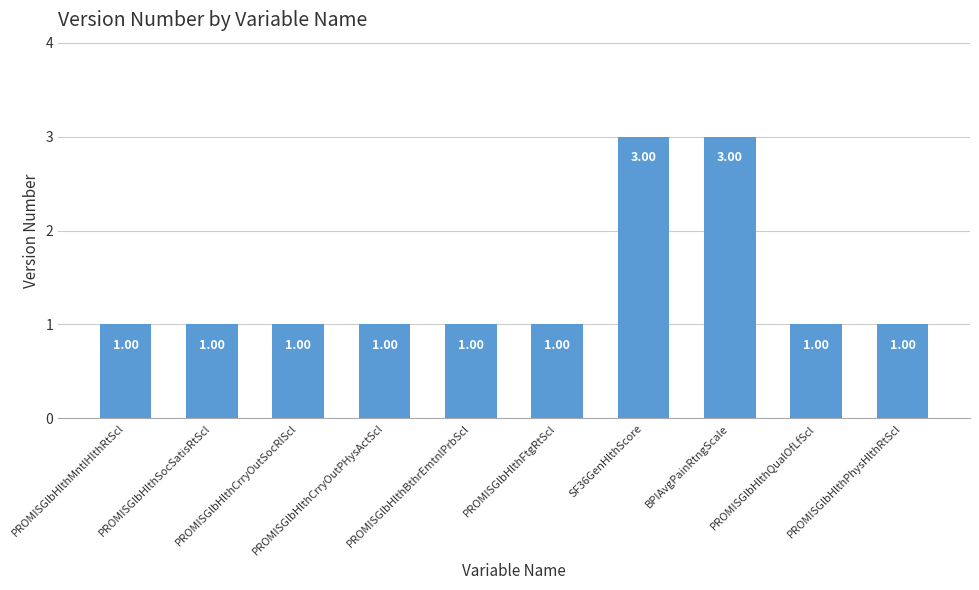

Reading right to left, list all the values displayed in this chart.

PROMISGlbHlthPhysHlthRtScl=1	PROMISGlbHlthQualOfLfScl=1	BPIAvgPainRtngScale=3	SF36GenHlthScore=3	PROMISGlbHlthFtgRtScl=1	PROMISGlbHlthBthrEmtnlPrbScl=1	PROMISGlbHlthCrryOutPHysActScl=1	PROMISGlbHlthCrryOutSocRlScl=1	PROMISGlbHlthSocSatisRtScl=1	PROMISGlbHlthMntlHlthRtScl=1